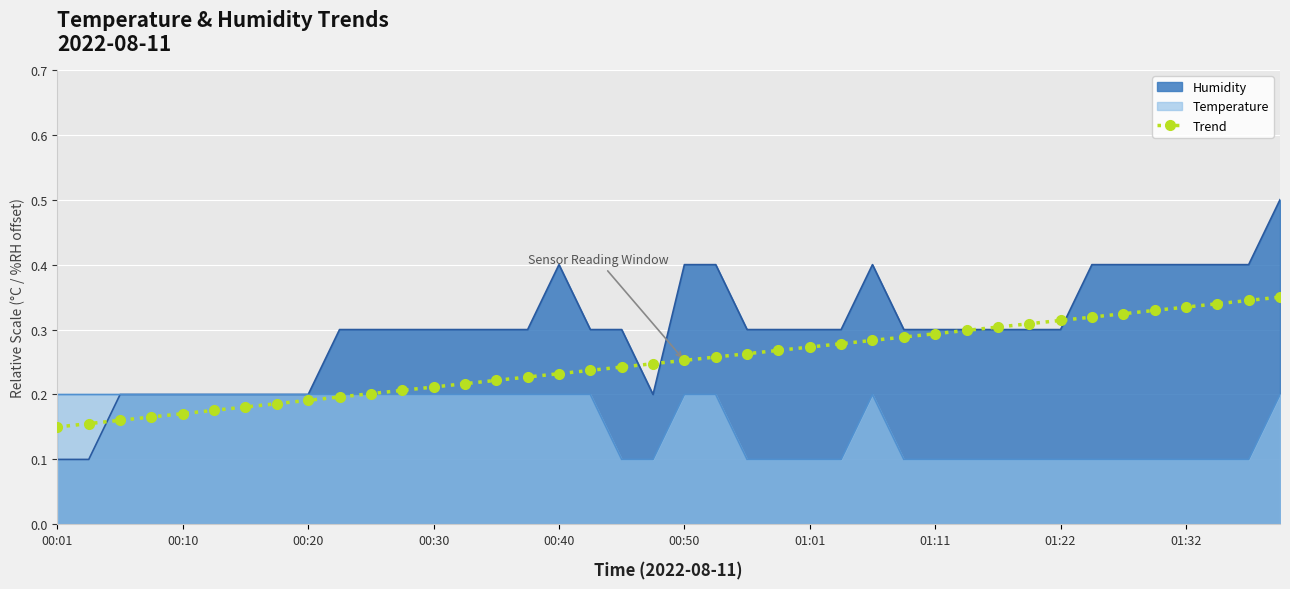

At which label is the value closest to 0?

00:01